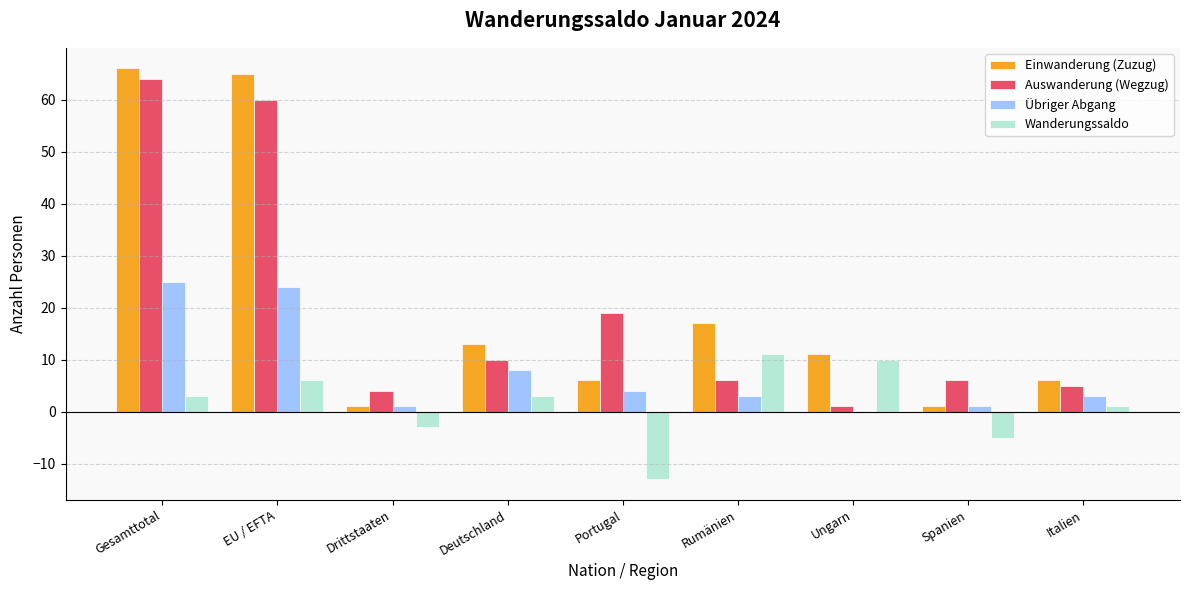

What is the sum of the Einwanderung (Zuzug) values at Rumänien and Portugal?

23